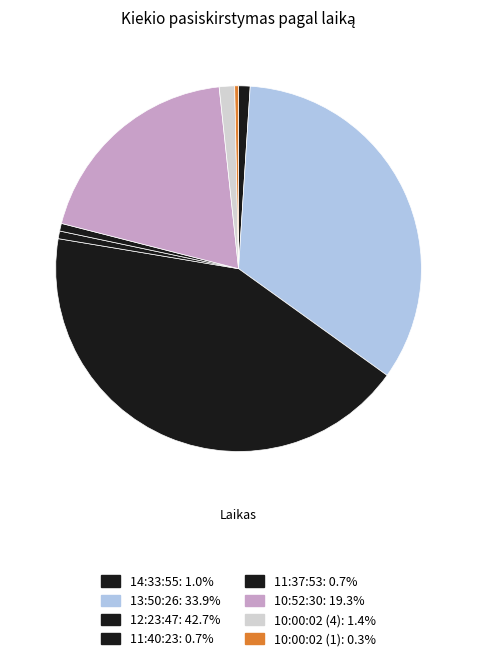

Which slice is the largest?

12:23:47